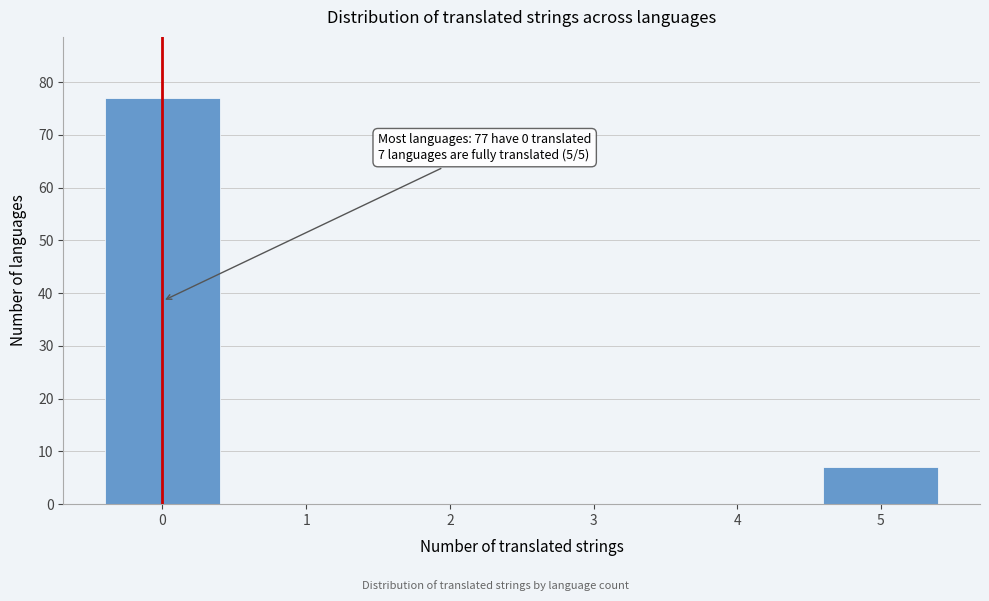

Over which range of the x-axis is the bar tallest?

-0.5 to 0.5